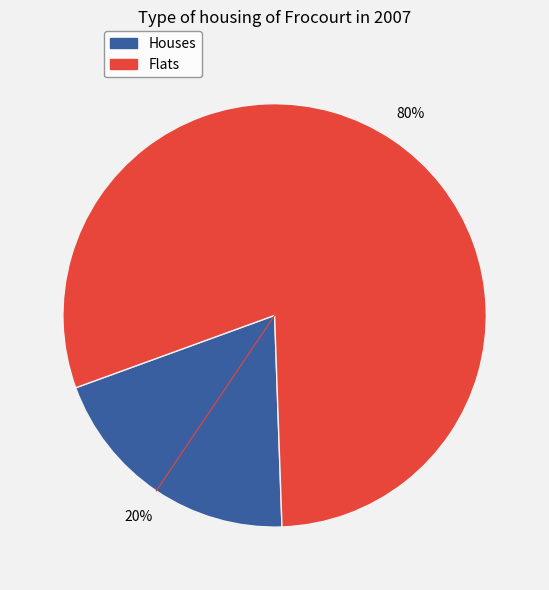

To the nearest percent, what is the average slice percentage?

50%